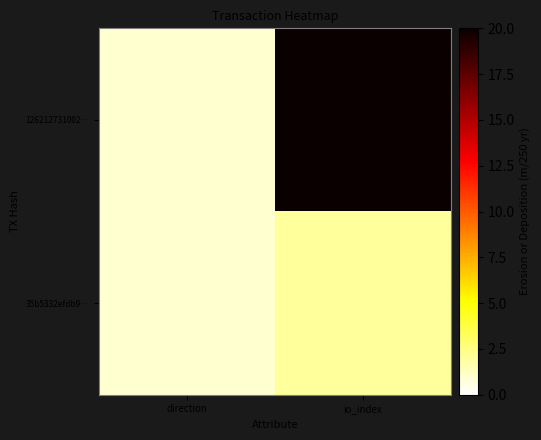

Which series has the widest spread of values?

126212731002…